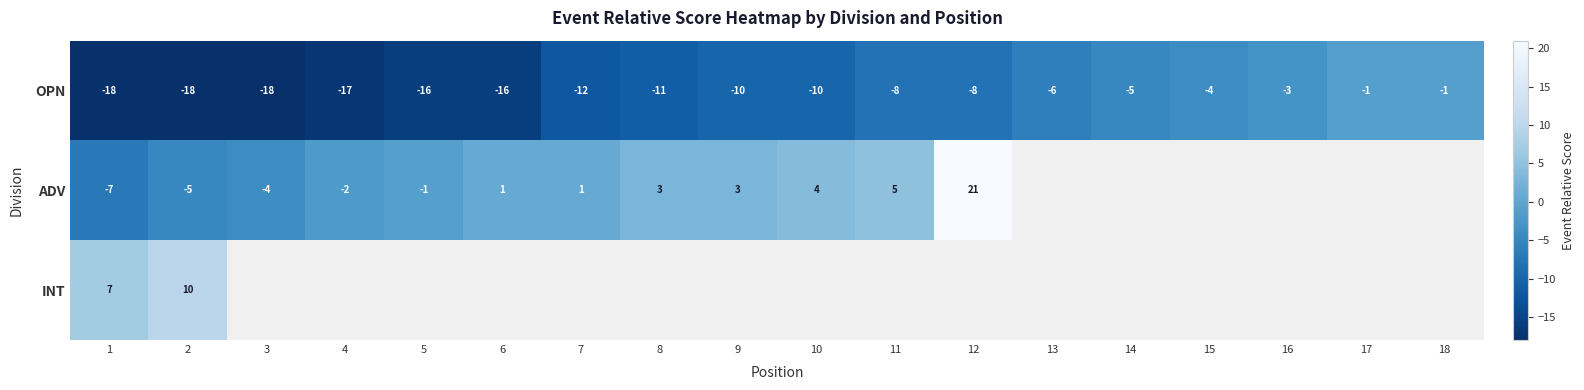

What is the difference between the maximum and minimum values in the OPN series?

17